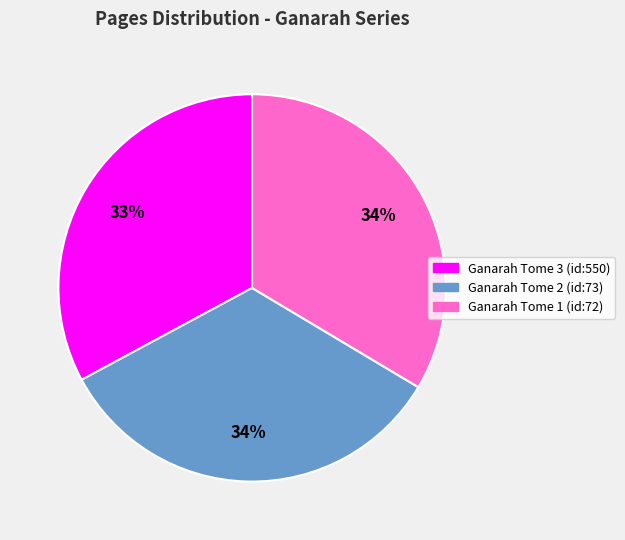

Does Ganarah Tome 3 (id:550) account for over 50% of the chart?

No